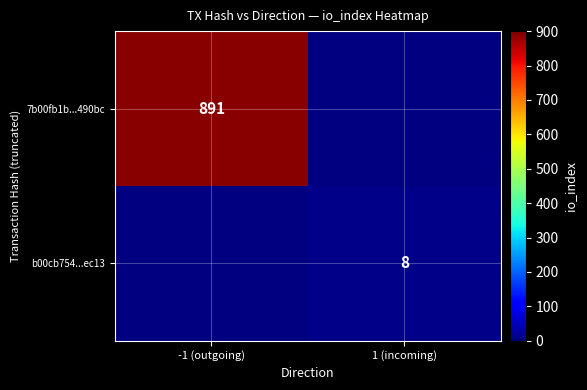

Is the value of b00cb754...ec13 at 1 (incoming) greater than the value of 7b00fb1b...490bc at -1 (outgoing)?

No